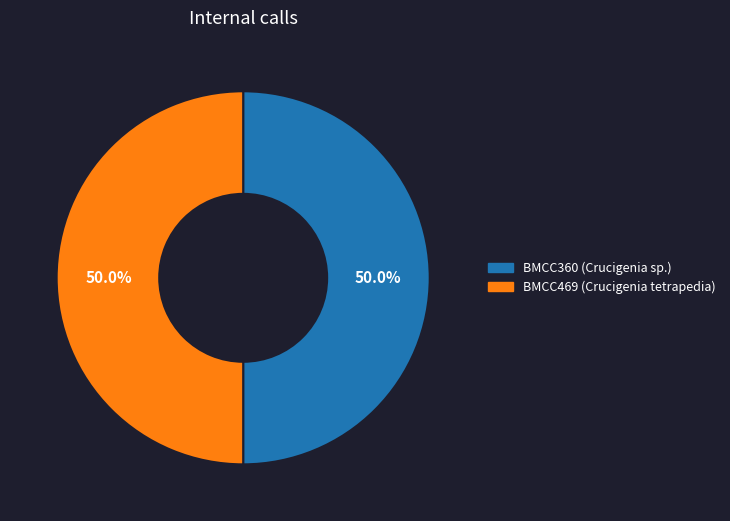

What percentage do BMCC469 (Crucigenia tetrapedia) and BMCC360 (Crucigenia sp.) together represent?

100.0%